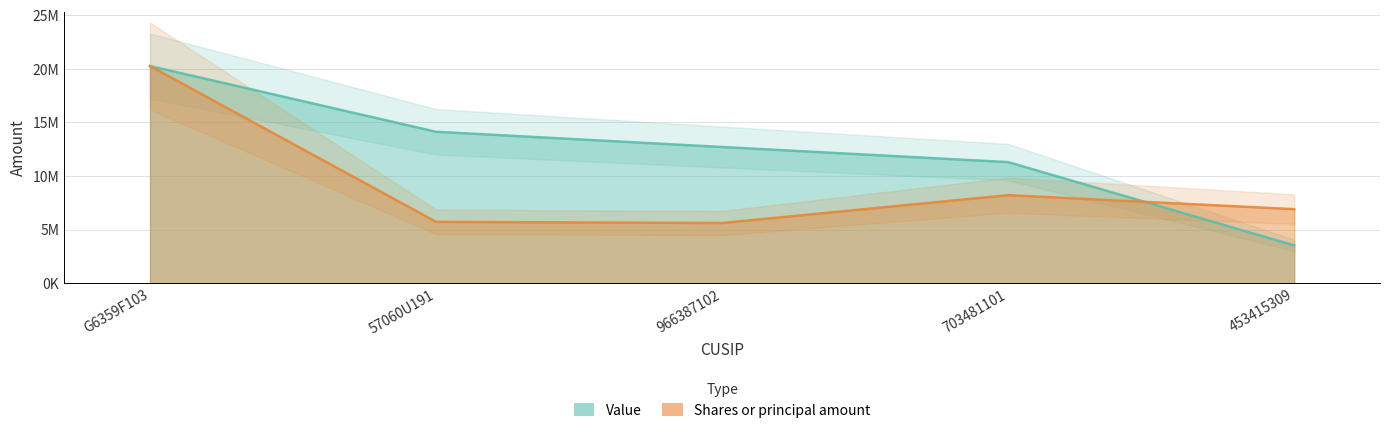

Where do Value and Shares or principal amount first cross each other?

703481101 and 453415309